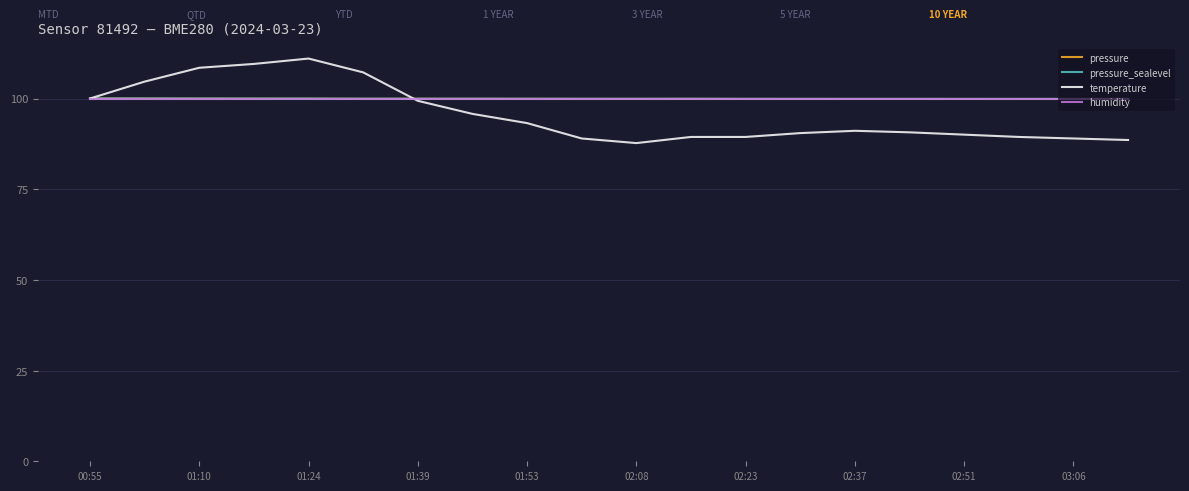

What is the average value of the humidity series?

100.0